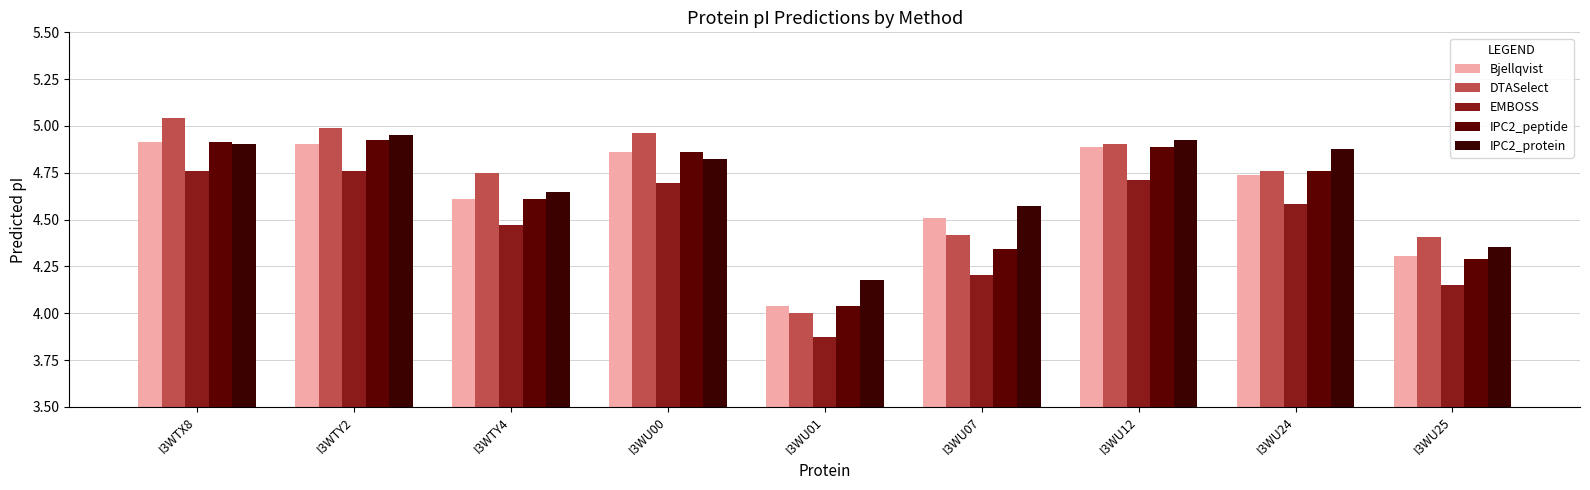

Reading left to right, what are all the values shown in this chart?

Bjellqvist: I3WTX8=4.9	I3WTY2=4.9	I3WTY4=4.6	I3WU00=4.9	I3WU01=4.0	I3WU07=4.5	I3WU12=4.9	I3WU24=4.7	I3WU25=4.3
DTASelect: I3WTX8=5.0	I3WTY2=5.0	I3WTY4=4.7	I3WU00=5.0	I3WU01=4.0	I3WU07=4.4	I3WU12=4.9	I3WU24=4.8	I3WU25=4.4
EMBOSS: I3WTX8=4.8	I3WTY2=4.8	I3WTY4=4.5	I3WU00=4.7	I3WU01=3.9	I3WU07=4.2	I3WU12=4.7	I3WU24=4.6	I3WU25=4.2
IPC2_peptide: I3WTX8=4.9	I3WTY2=4.9	I3WTY4=4.6	I3WU00=4.9	I3WU01=4.0	I3WU07=4.3	I3WU12=4.9	I3WU24=4.8	I3WU25=4.3
IPC2_protein: I3WTX8=4.9	I3WTY2=5.0	I3WTY4=4.6	I3WU00=4.8	I3WU01=4.2	I3WU07=4.6	I3WU12=4.9	I3WU24=4.9	I3WU25=4.4